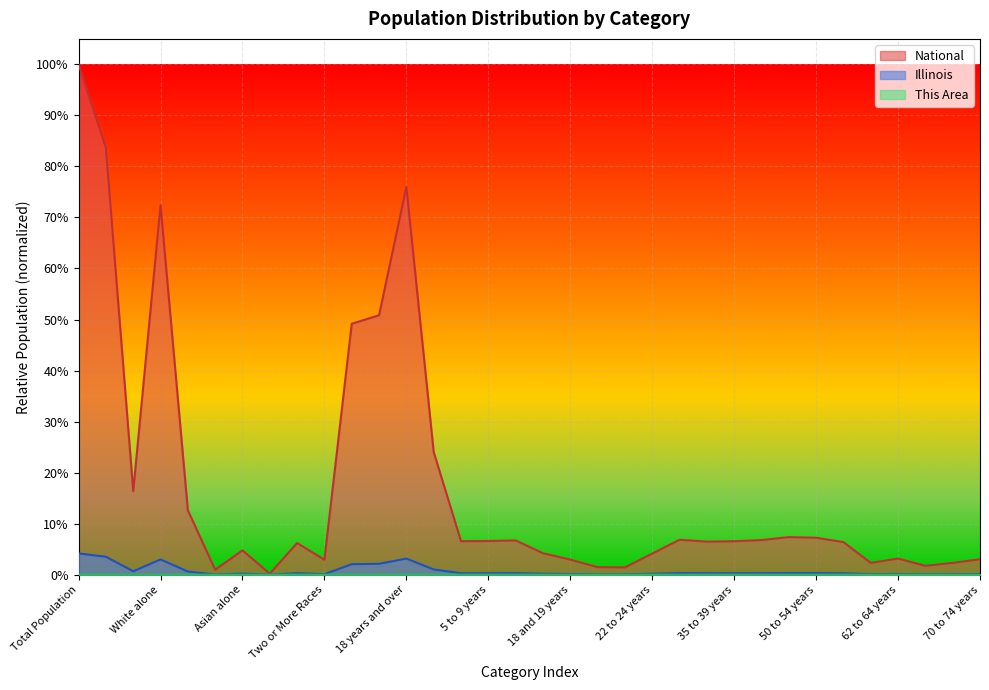

What are all the series names shown in the legend?

This Area, Illinois, National